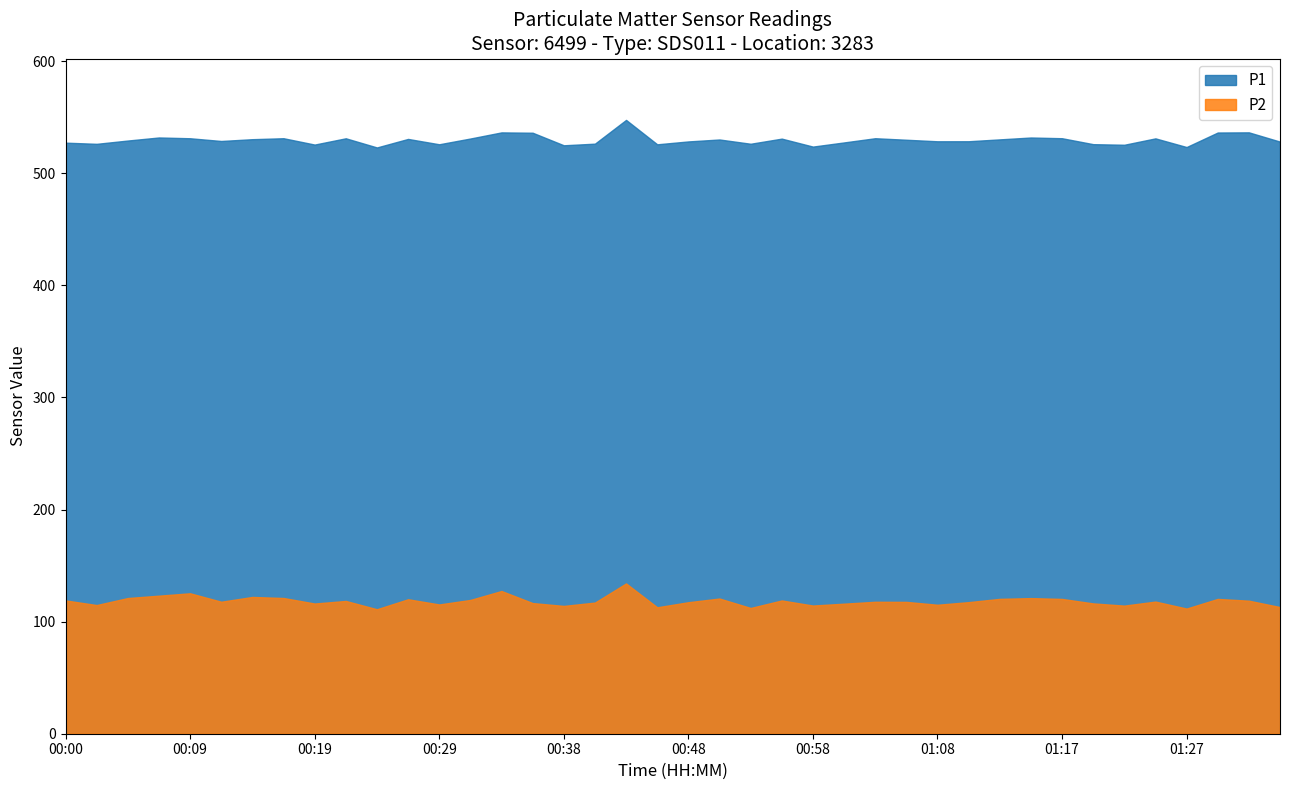

What is the total value across all series at 00:07?

655.2